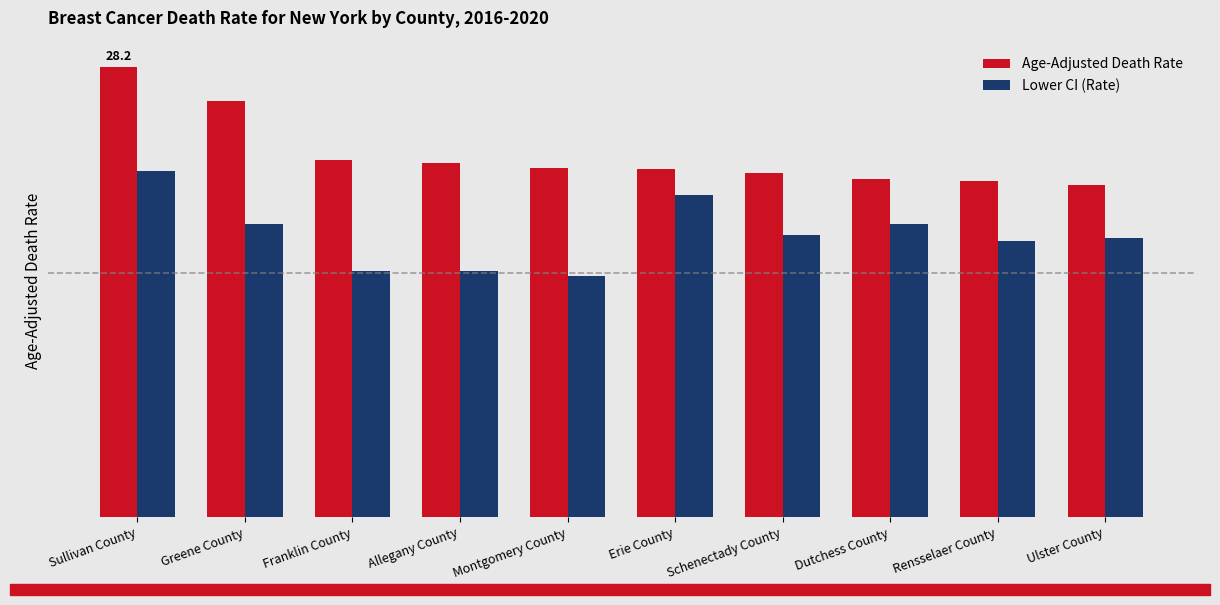

At which label is Lower CI (Rate) closest to 18?

Schenectady County